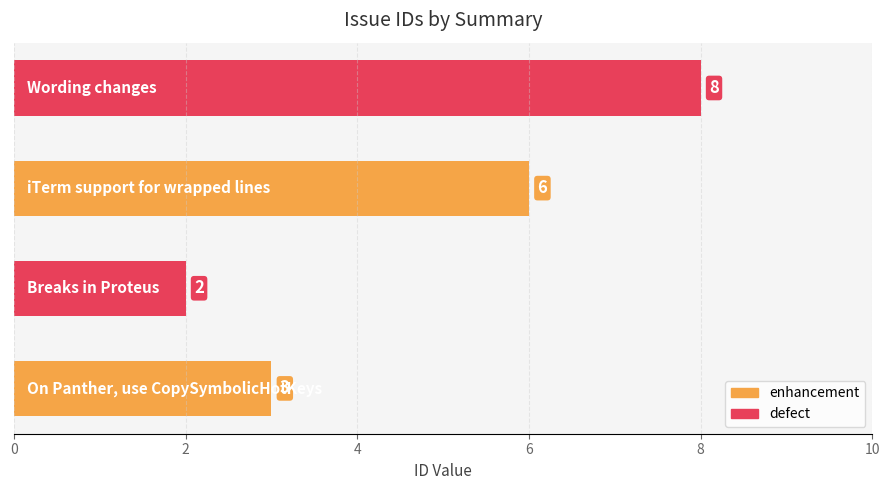

What is the maximum value shown in the chart?

8